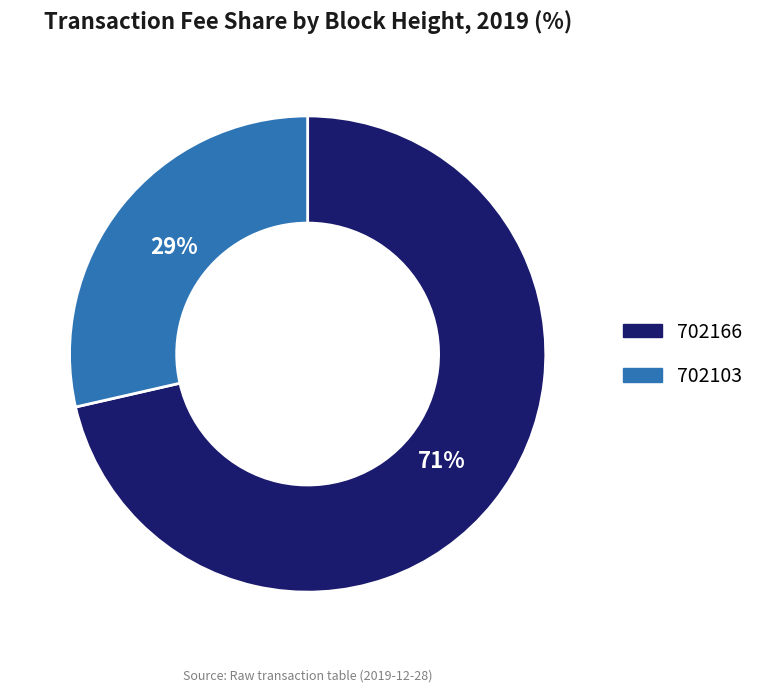

The 702166 slice represents 71% of the pie. True or false?

True